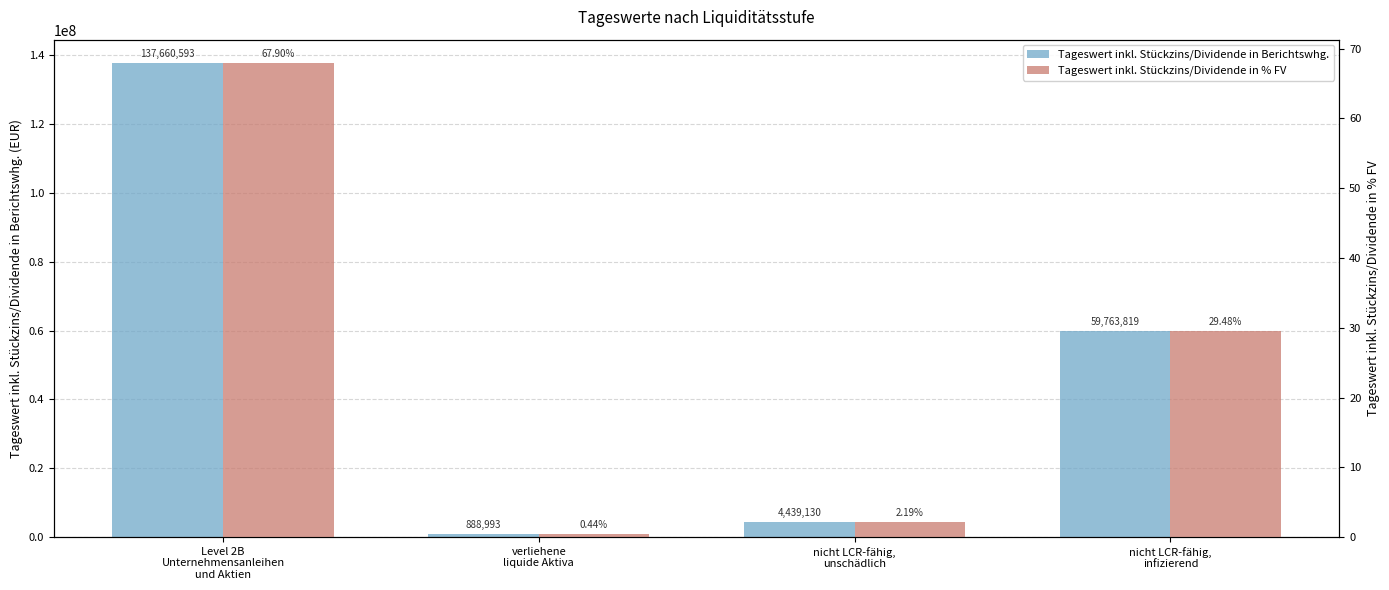

Rank the categories by Tageswert inkl. Stückzins/Dividende in % FV value from lowest to highest.

verliehene
liquide Aktiva, nicht LCR-fähig,
unschädlich, nicht LCR-fähig,
infizierend, Level 2B
Unternehmensanleihen
und Aktien